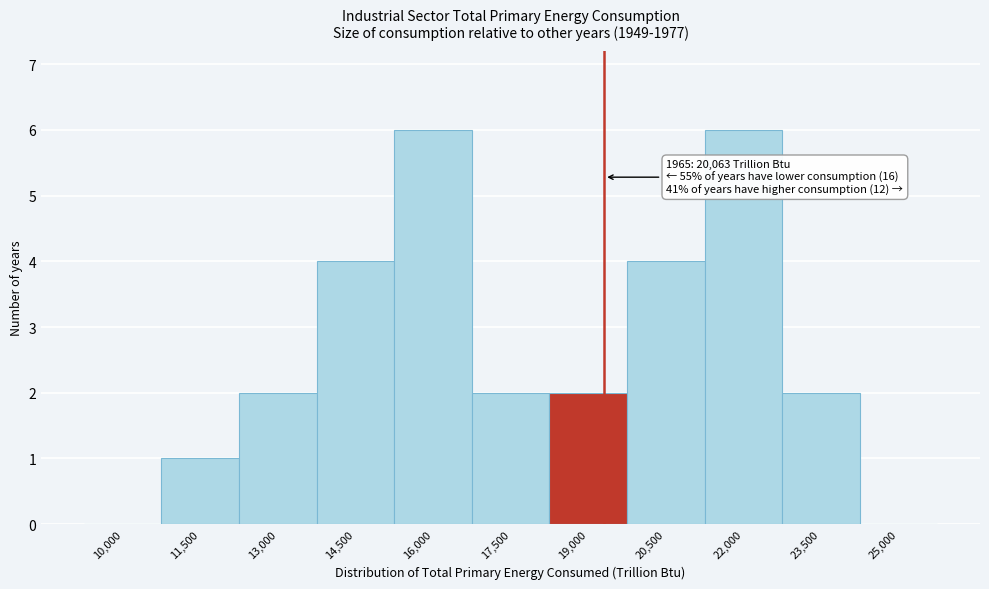

Reading right to left, transcribe all the data shown in this chart.

25,000=0	23,500=2	22,000=6	20,500=4	19,000=2	17,500=2	16,000=6	14,500=4	13,000=2	11,500=1	10,000=0